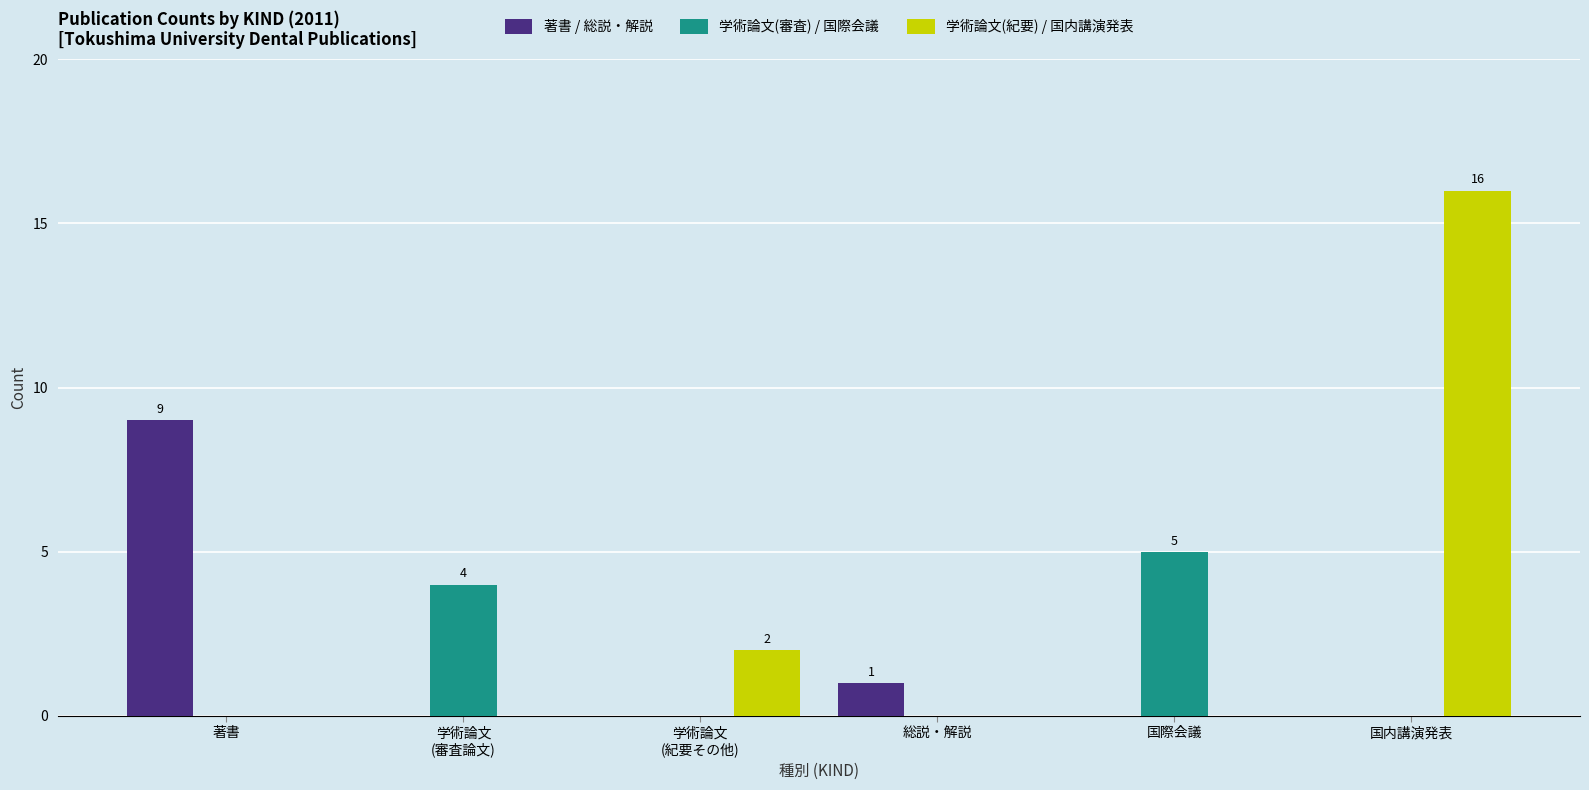

Which series has the largest total across all categories?

学術論文(紀要) / 国内講演発表